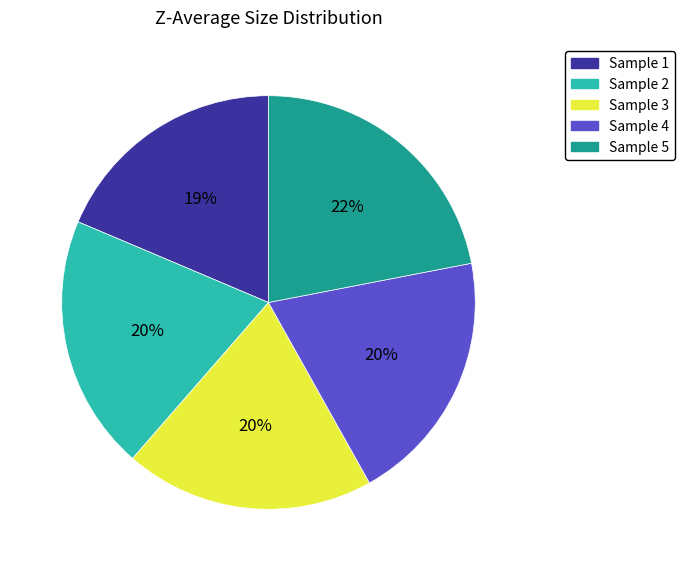

Do Sample 5 and Sample 4 together represent more than half of the pie?

No